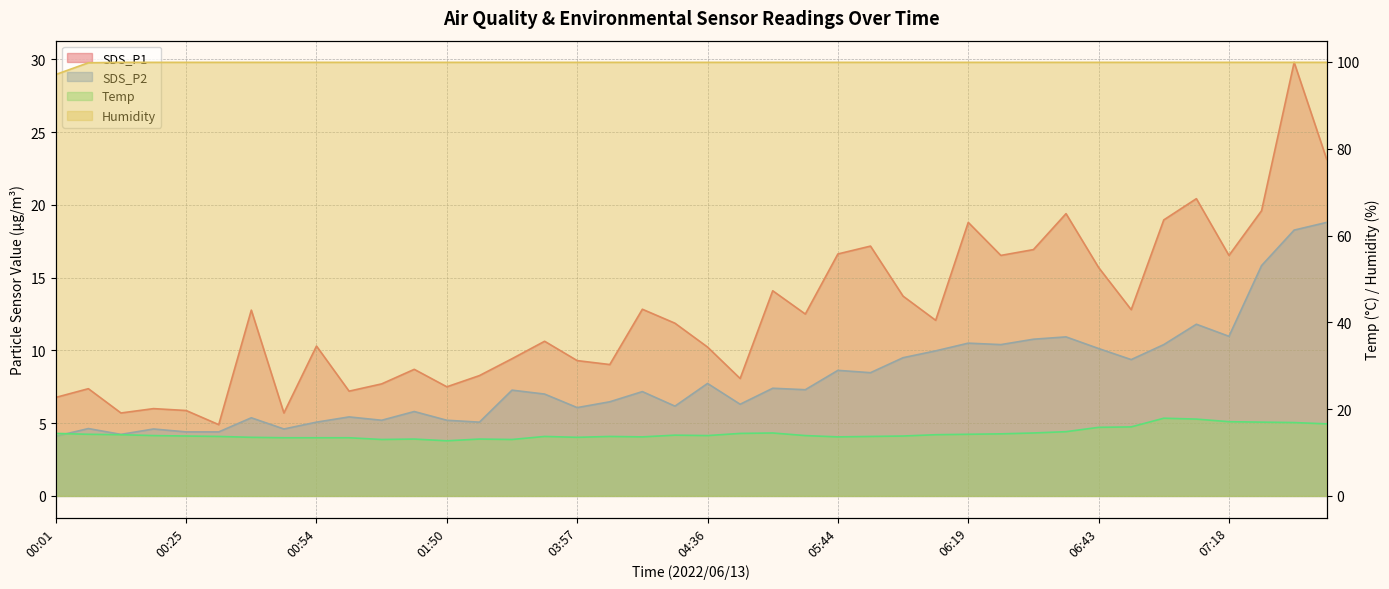

At which category does Temp reach its first local valley?

01:06